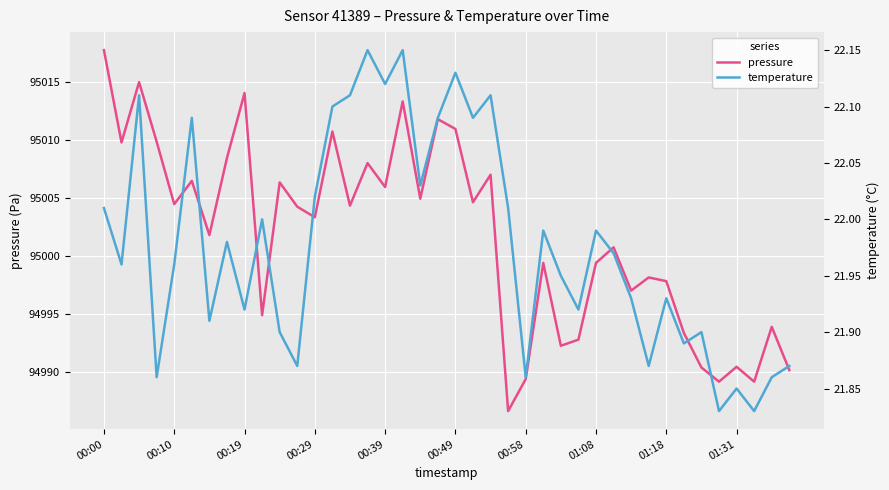

True or false: pressure and temperature intersect in this chart.

False